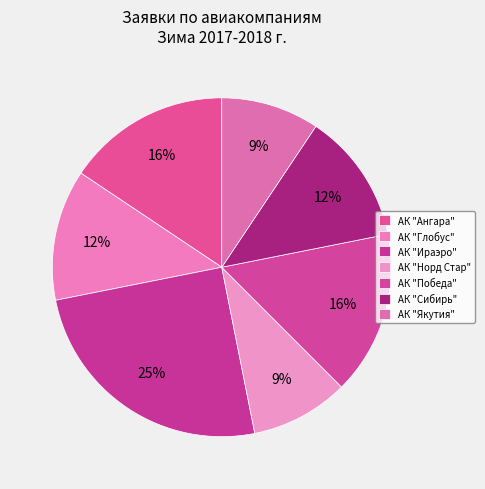

Which category has the smallest portion of the pie?

АК "Норд Стар"